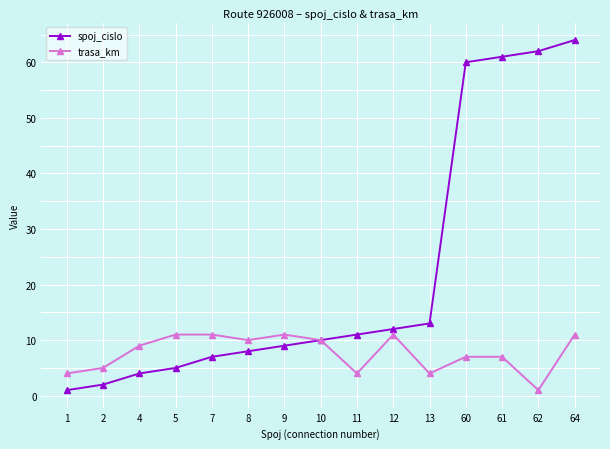

What is the lowest value of the spoj_cislo series?

1